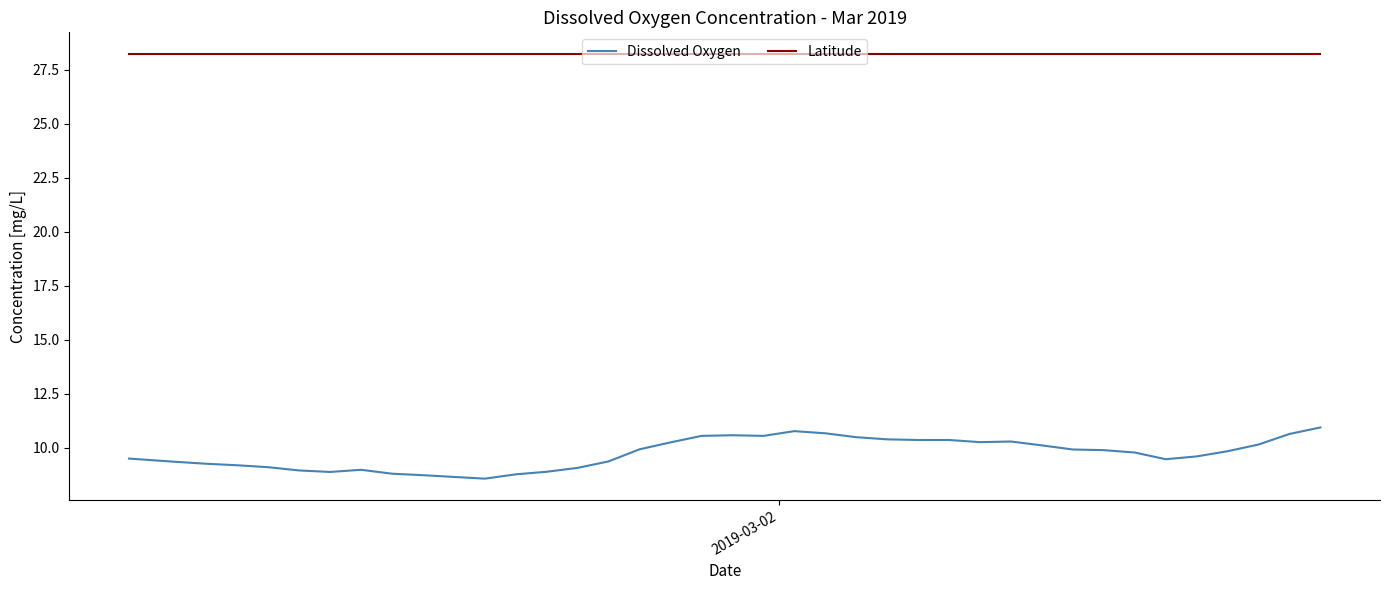

Which series has the largest total across all categories?

Latitude